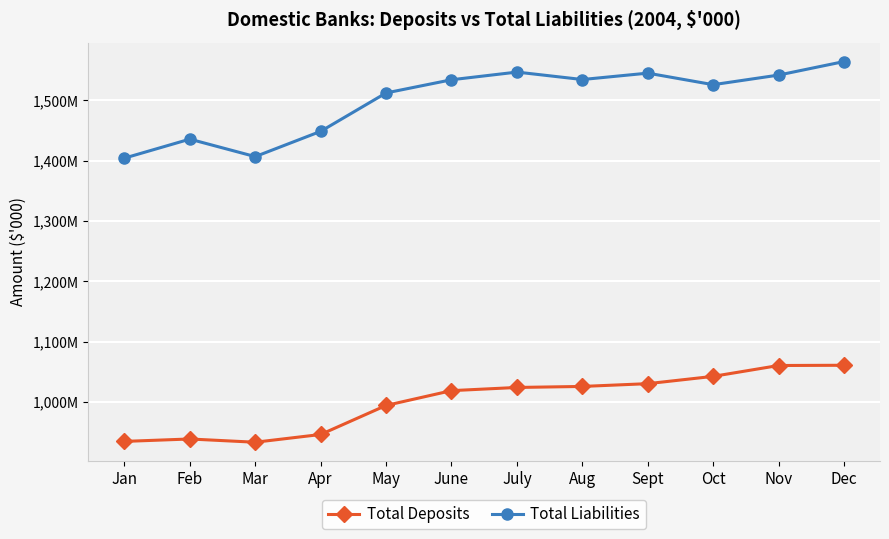

What are all the series names shown in the legend?

Total Deposits, Total Liabilities